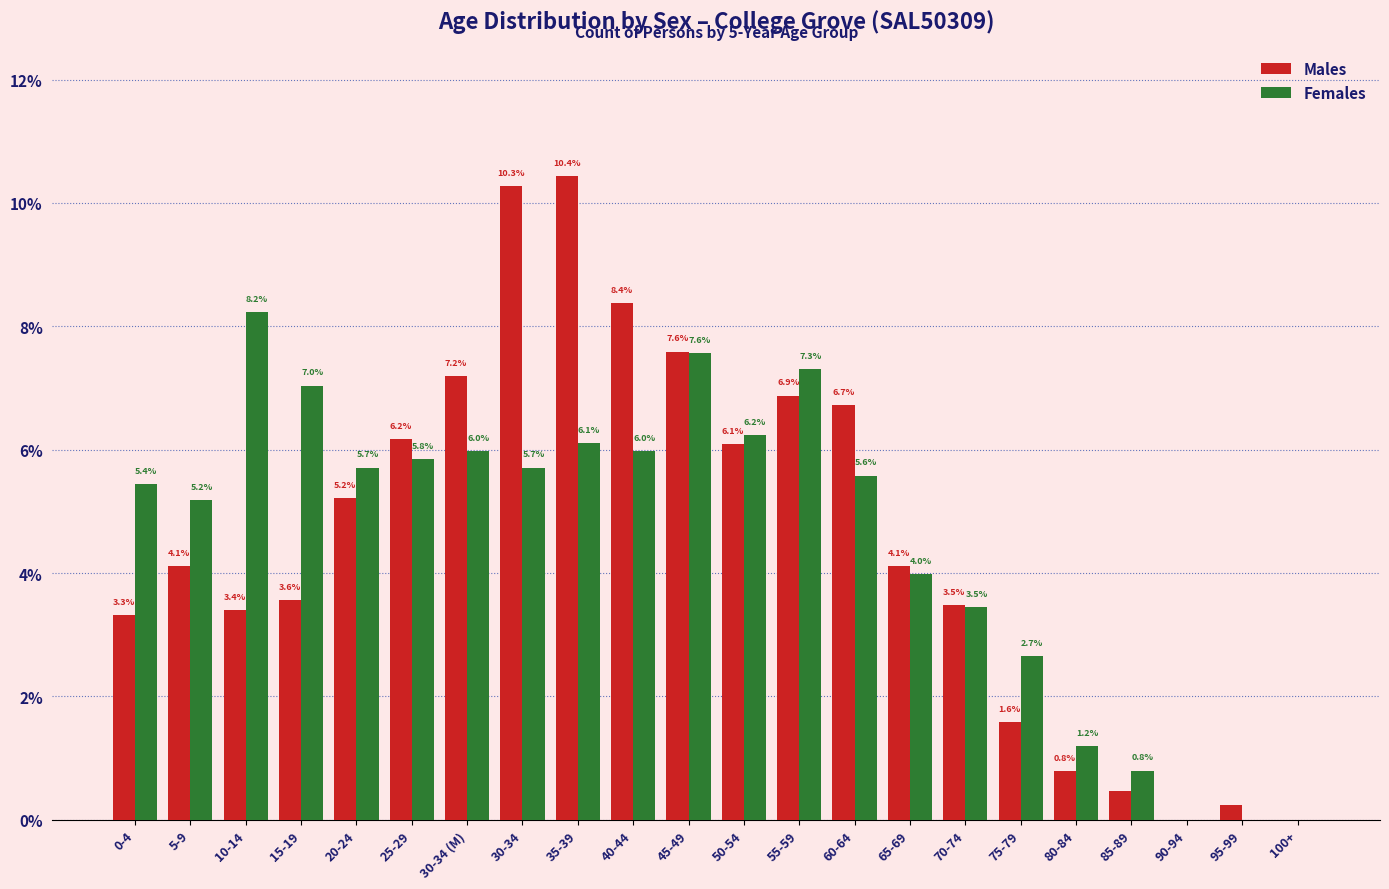

What is the highest value of the Females series?

8.2